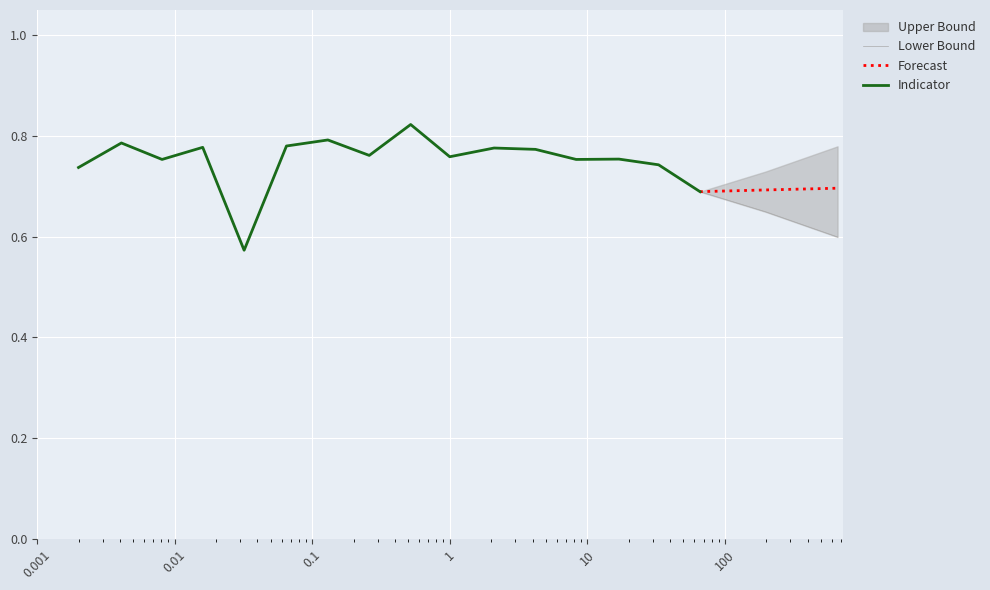

Rank the categories by value from lowest to highest.

0.032, 66.0, 0.002, 33.0, 0.0081, 8.3, 17.0, 1.0, 0.26, 4.2, 2.1, 0.016, 0.065, 0.0041, 0.13, 0.52